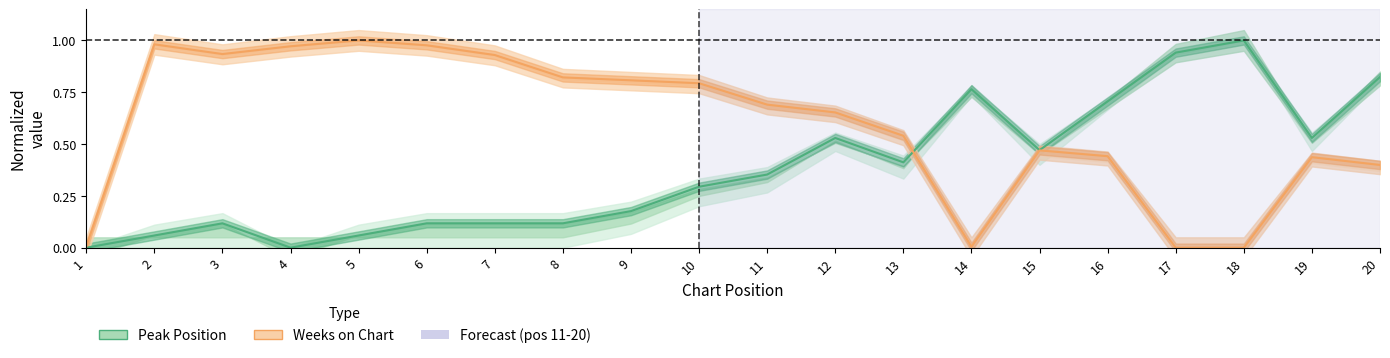

List the series in order of their overall mean, highest first.

Weeks on Chart, Peak Position